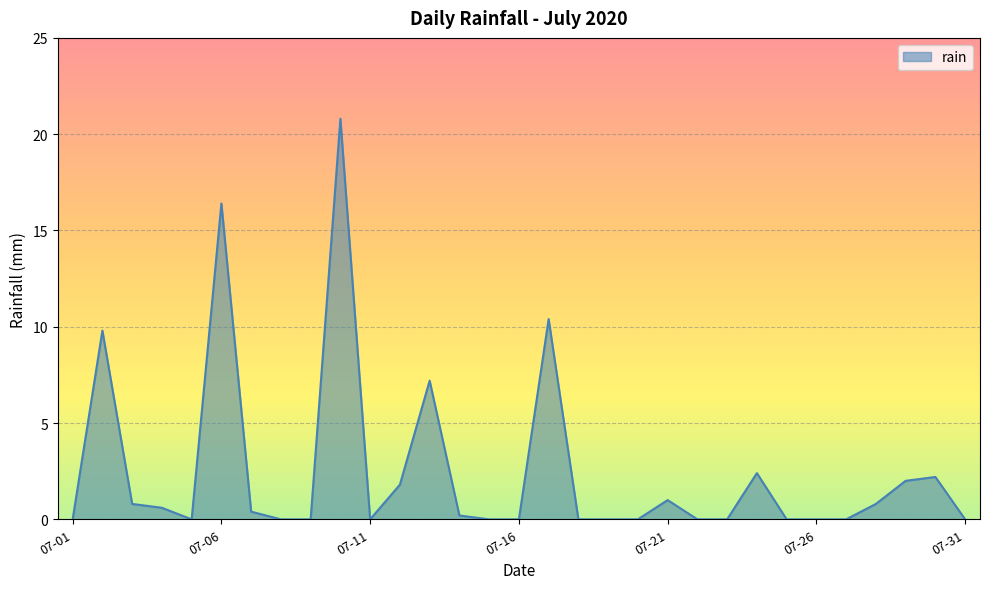

What is the maximum value shown in the chart?

20.8